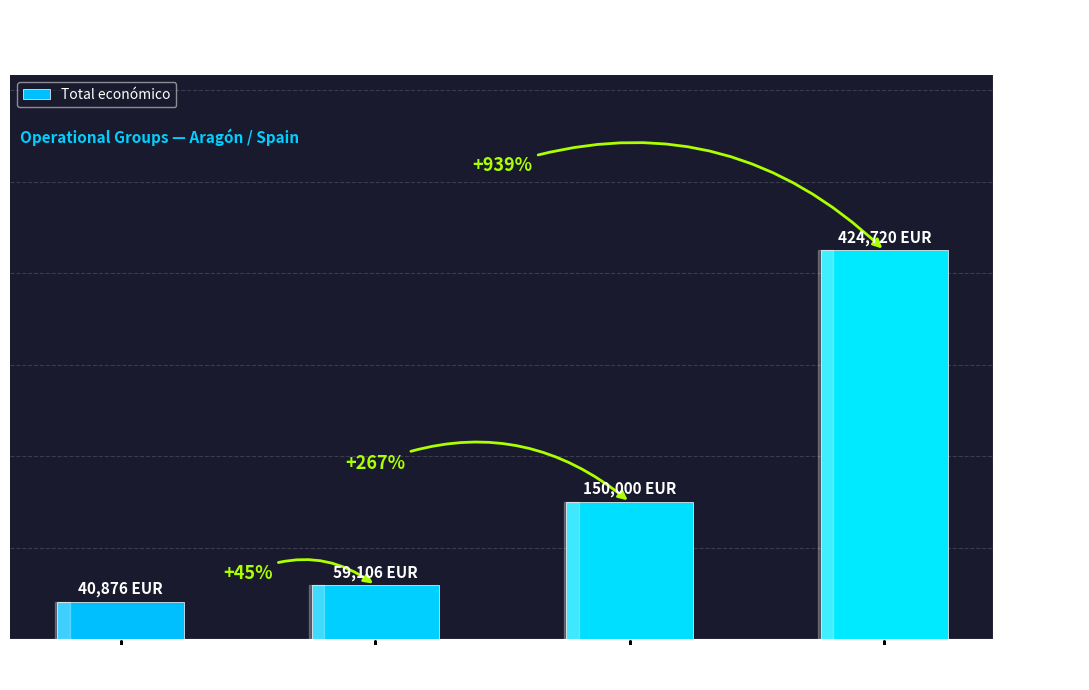

Rank the categories by value from lowest to highest.

RESISTOVI
(2037), DIAGNOSCORD
(2037), Epidemiological
Digital (2026), HELIXCONTROL
(2027)